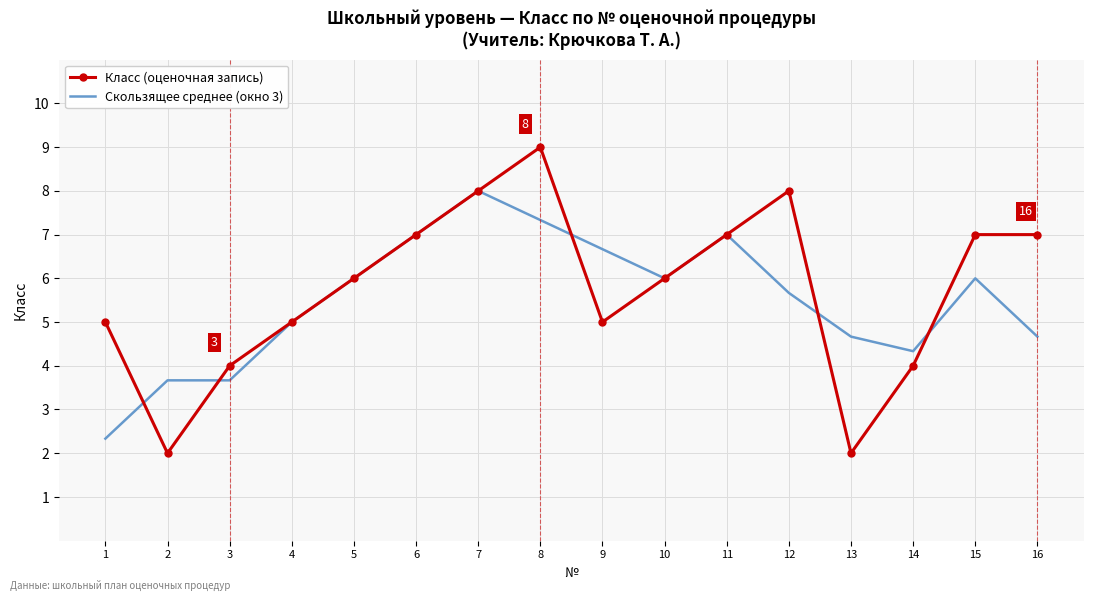

Rank the series by their average value, from lowest to highest.

Скользящее среднее (окно 3), Класс (оценочная запись)